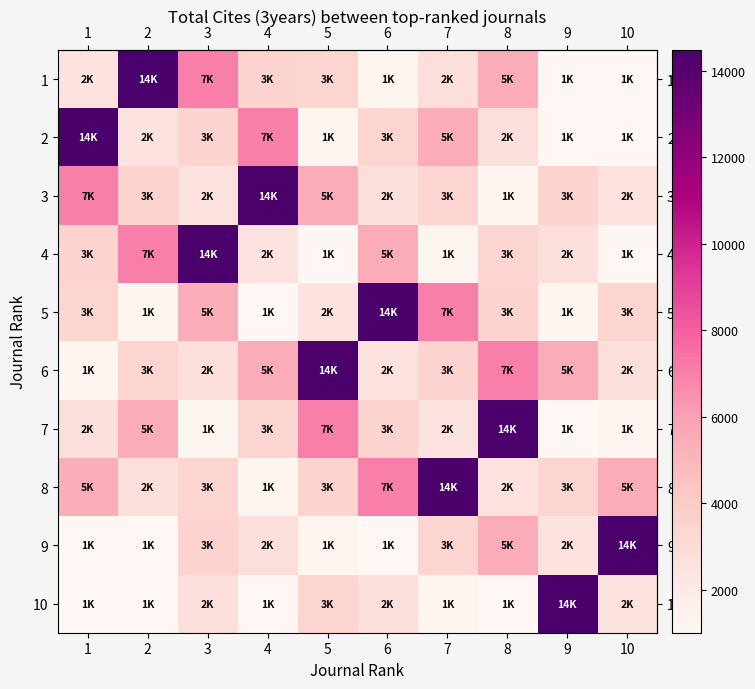

What is the total value across all series at 7?

44994